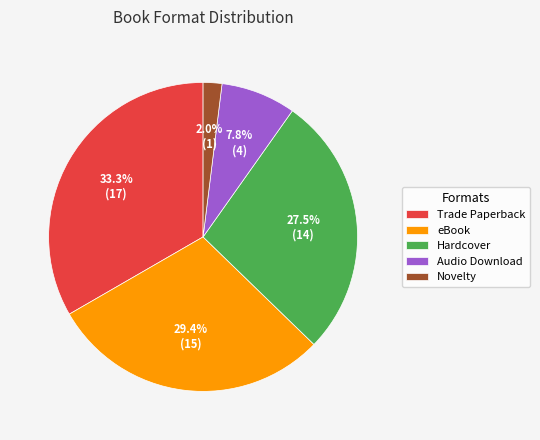

How many slices are in this pie chart?

5